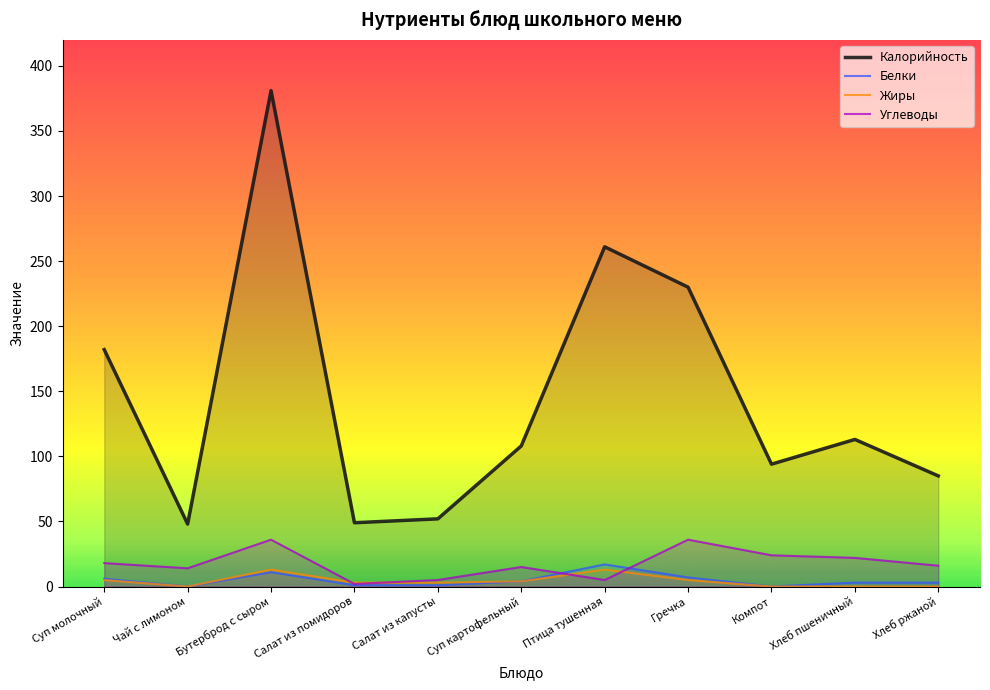

At which label does Жиры first exceed 3?

Суп молочный